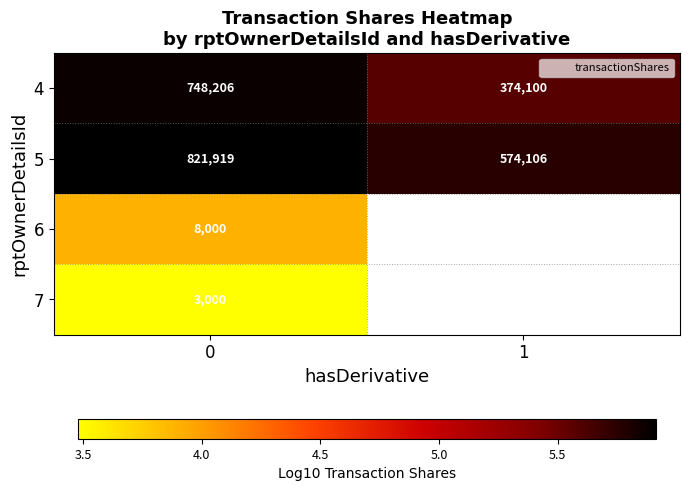

At how many categories does at least one series exceed 3?

2